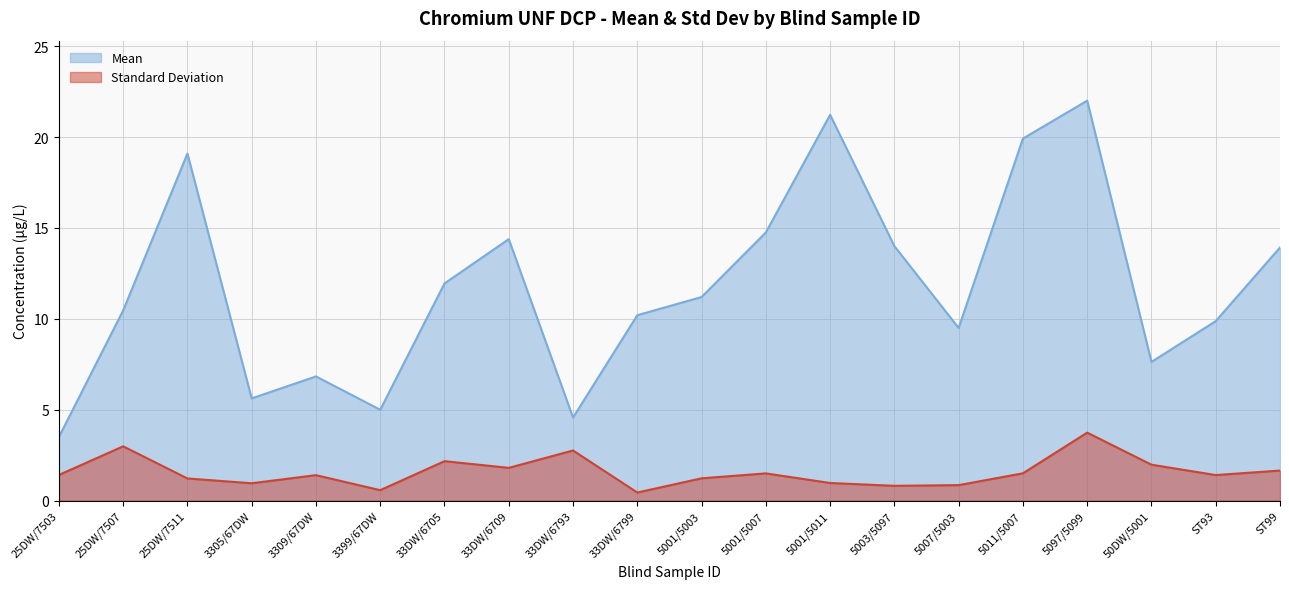

At which label is Standard Deviation closest to 2?

50DW/5001